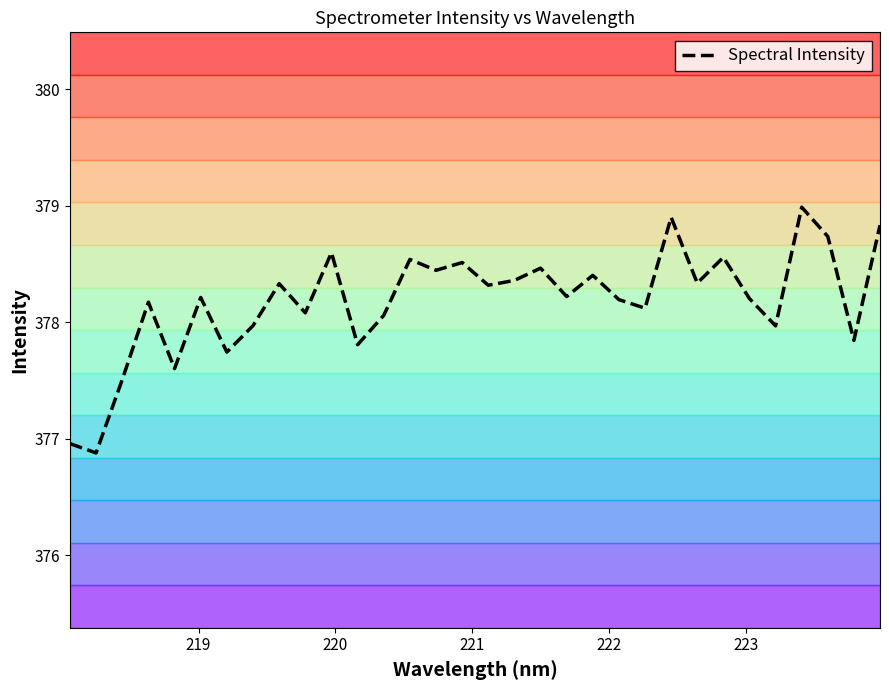

What is the maximum value for Spectral Intensity?

379.0